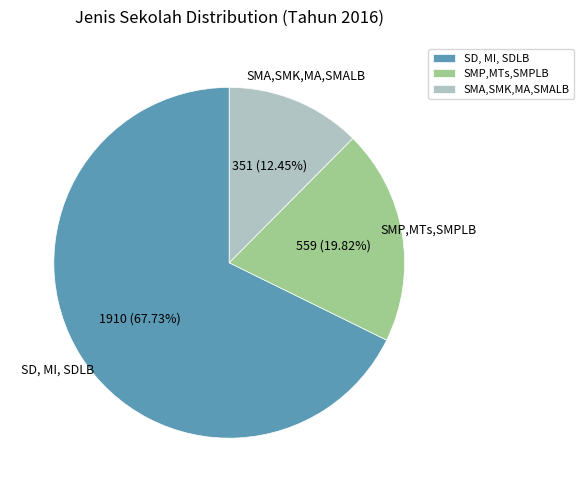

Which slice is the largest?

SD, MI, SDLB